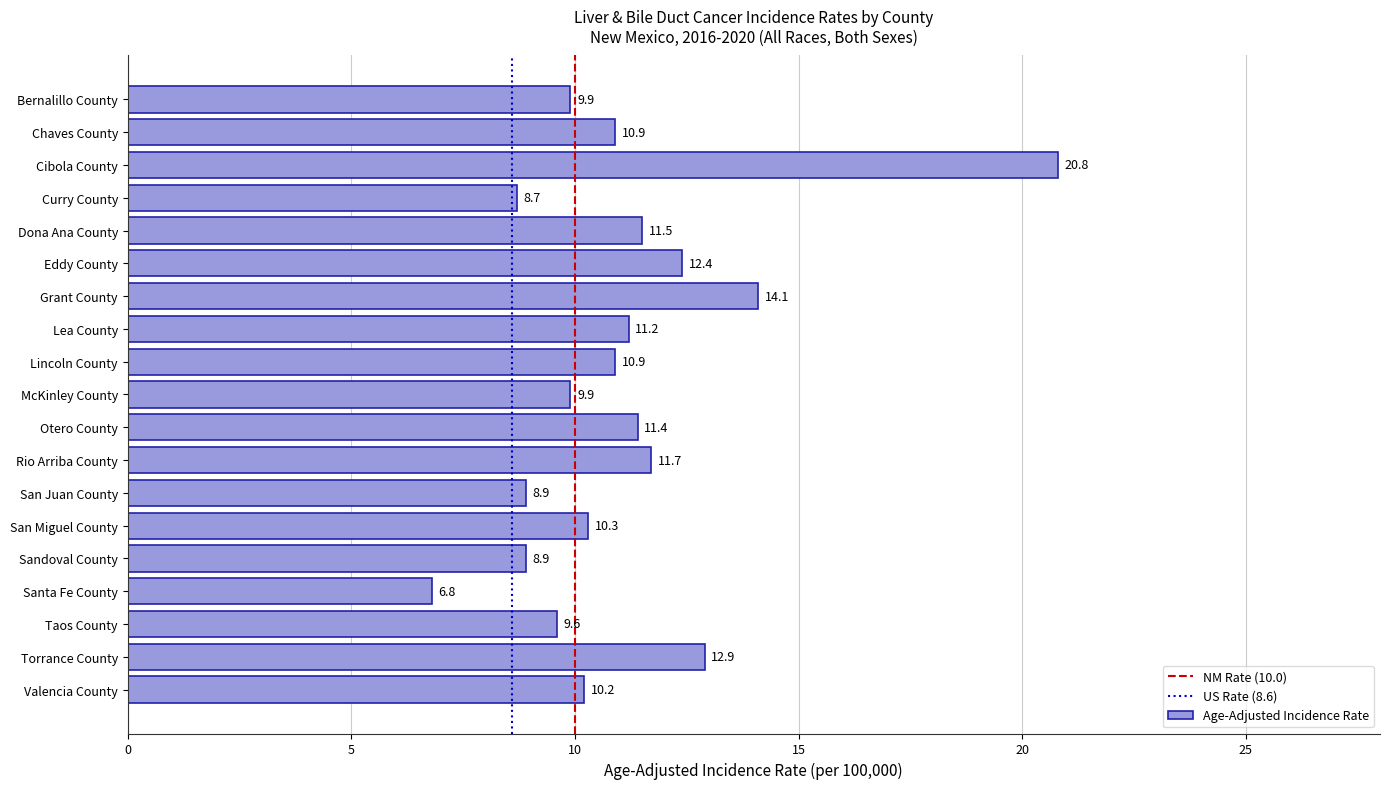

Count the number of values greater than 10.

12